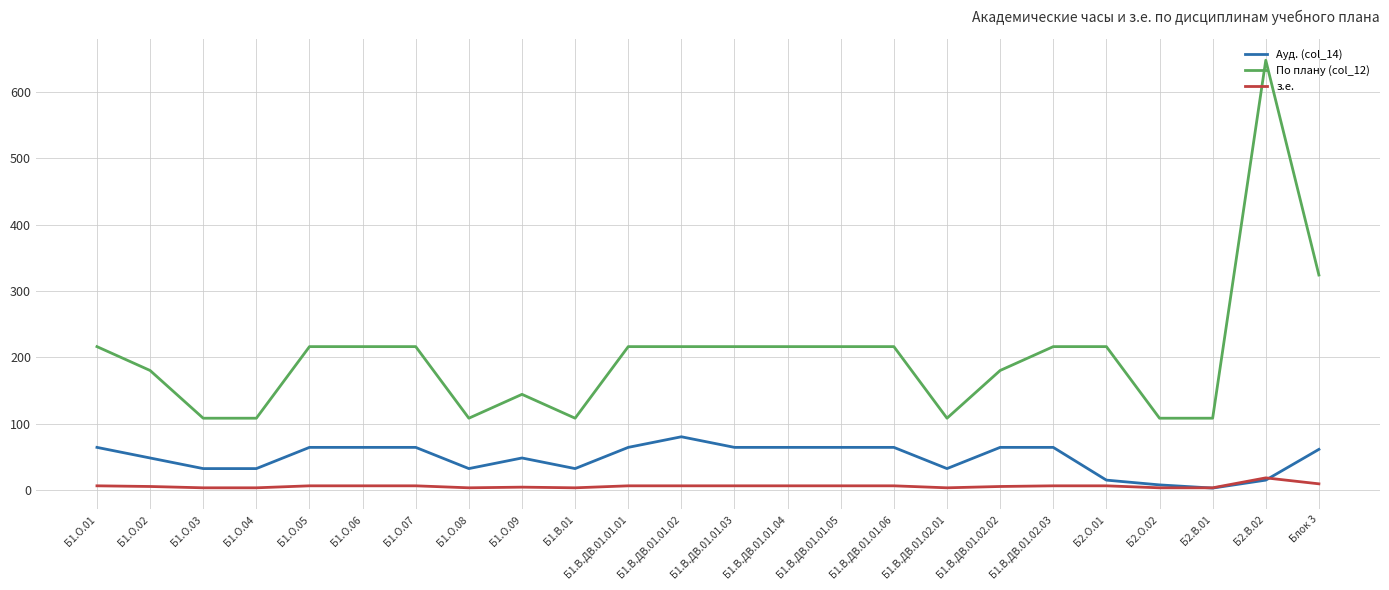

True or false: Ауд. (col_14) has a value of 61.0 at Блок 3.

True